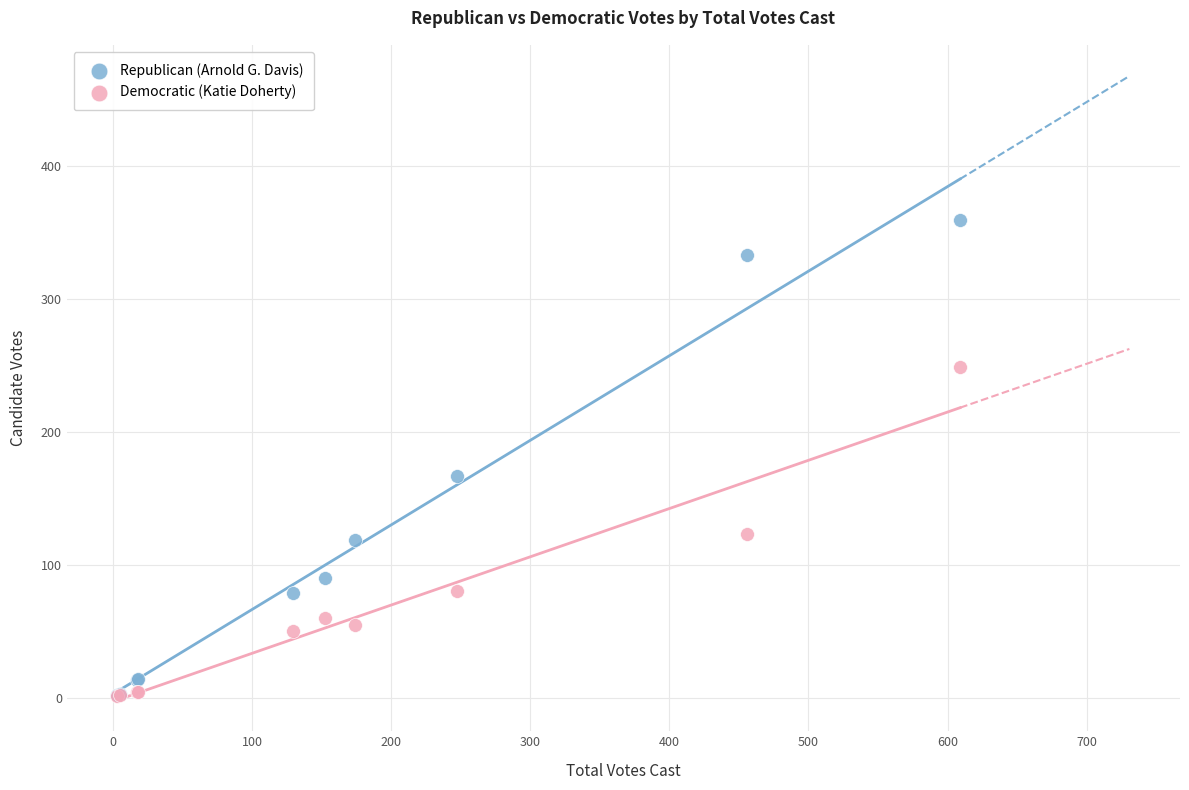

Across all series, what Y value is closest to 180?

167